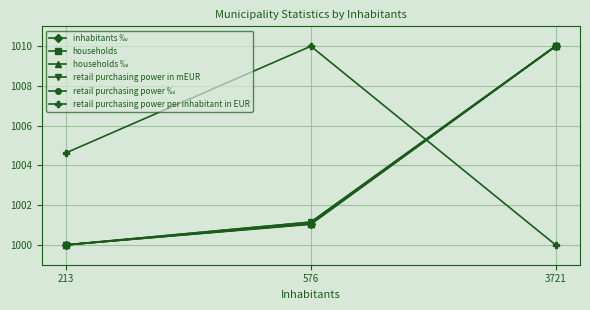

Reading left to right, extract all data points from this chart.

inhabitants ‰: 213=1000.0	576=1001.0	3721=1010.0
households: 213=1000.0	576=1001.1	3721=1010.0
households ‰: 213=1000.0	576=1001.1	3721=1010.0
retail purchasing power in mEUR: 213=1000.0	576=1001.1	3721=1010.0
retail purchasing power ‰: 213=1000.0	576=1001.1	3721=1010.0
retail purchasing power per inhabitant in EUR: 213=1004.6	576=1010.0	3721=1000.0